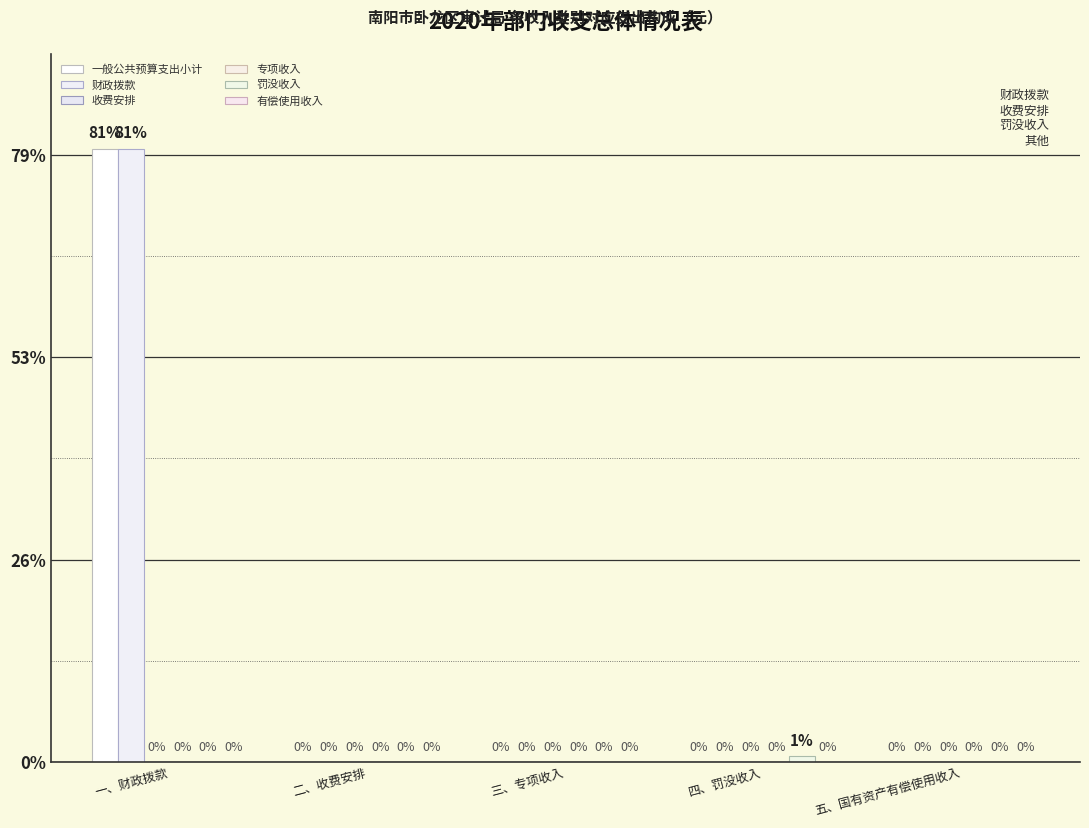

The value of 罚没收入 at 五、国有资产有偿使用收入 is 14390.5. True or false?

False